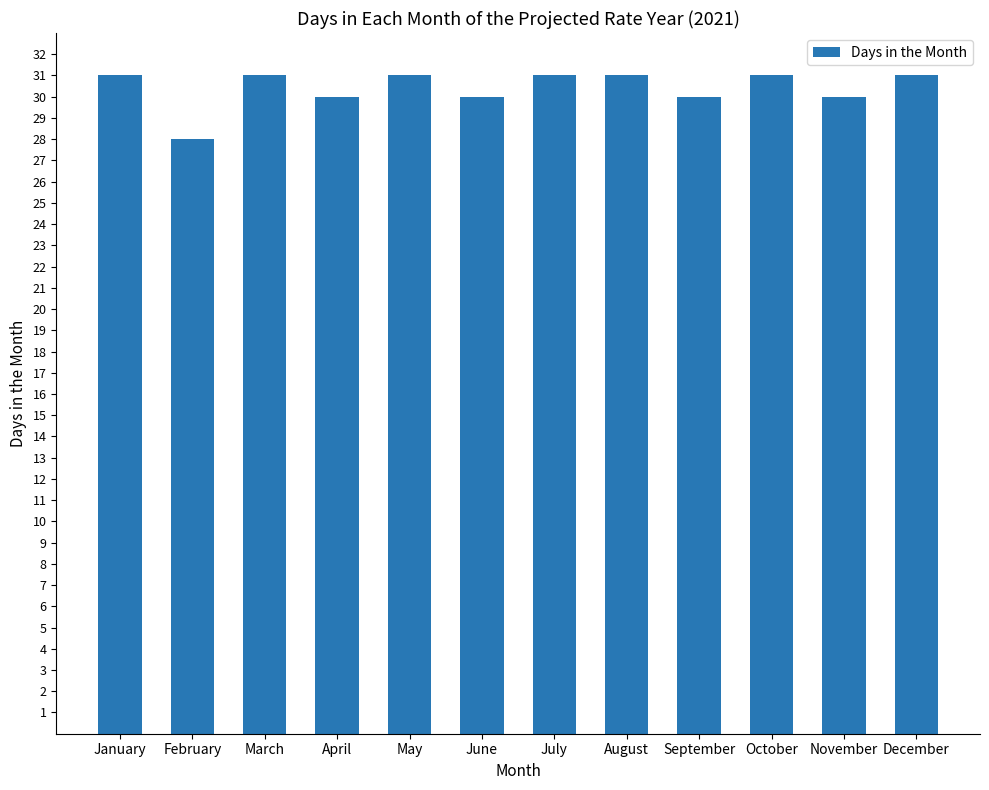

What is the value of the 4th bar from the left?

30